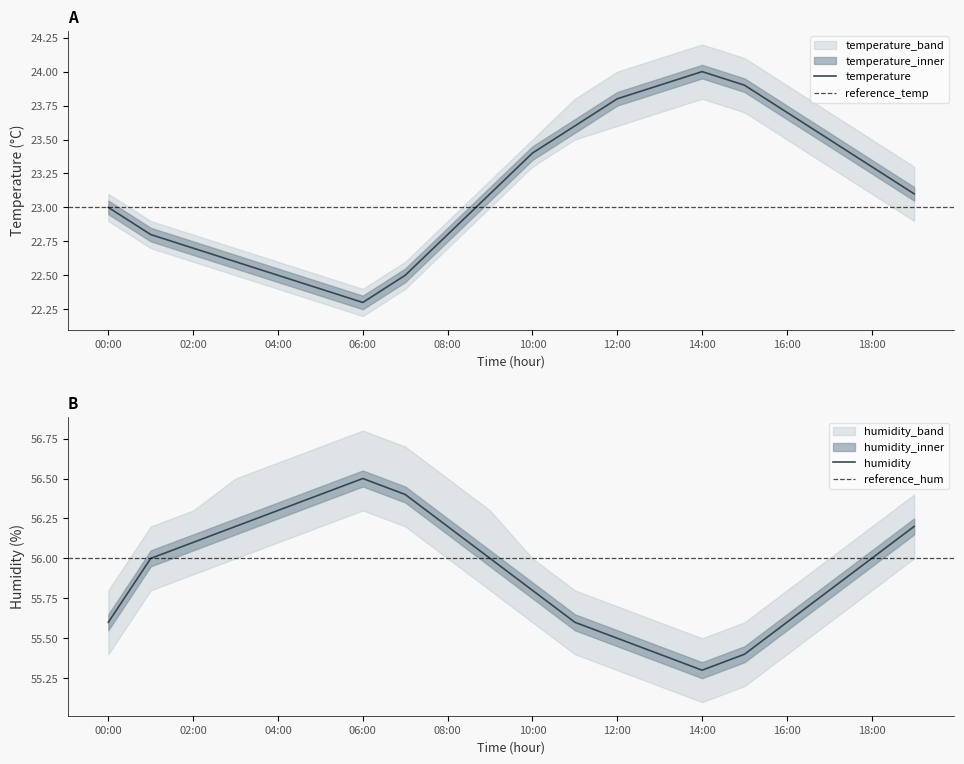

What is the spread (max minus min) of values at 05:00?

34.4